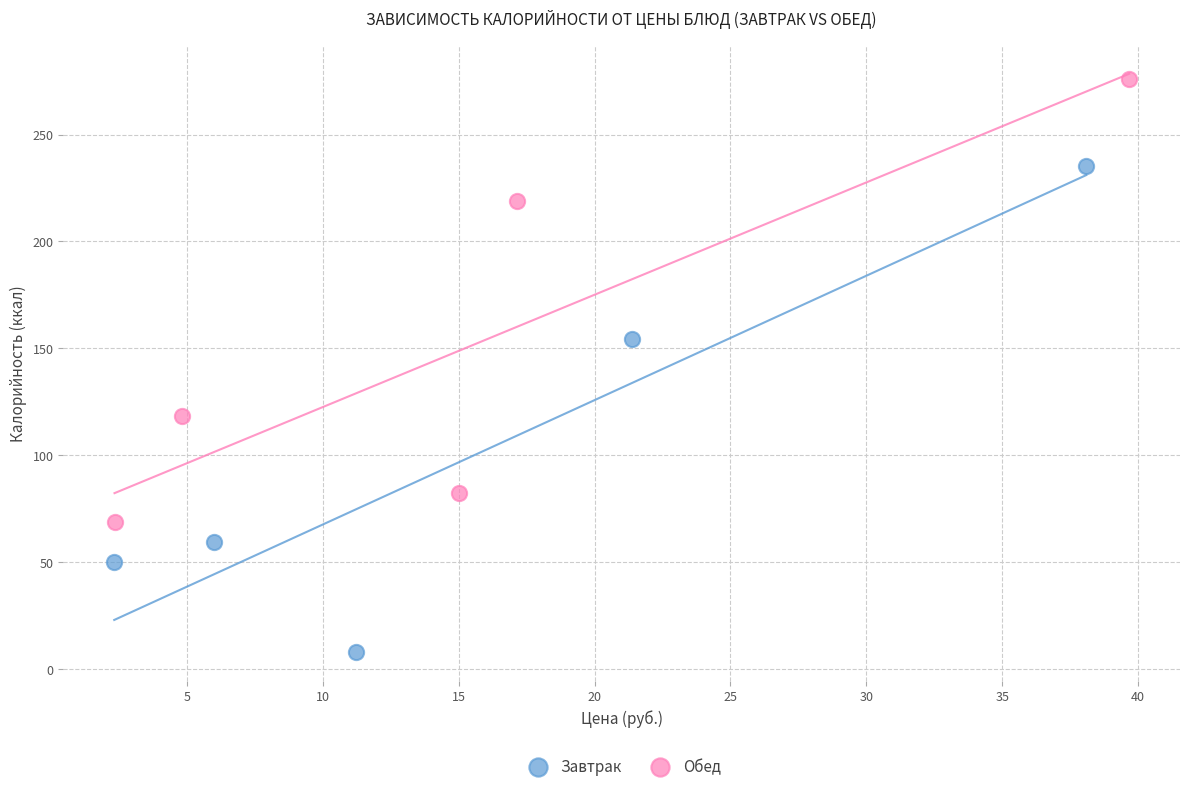

Which series contains the highest Y value?

Обед